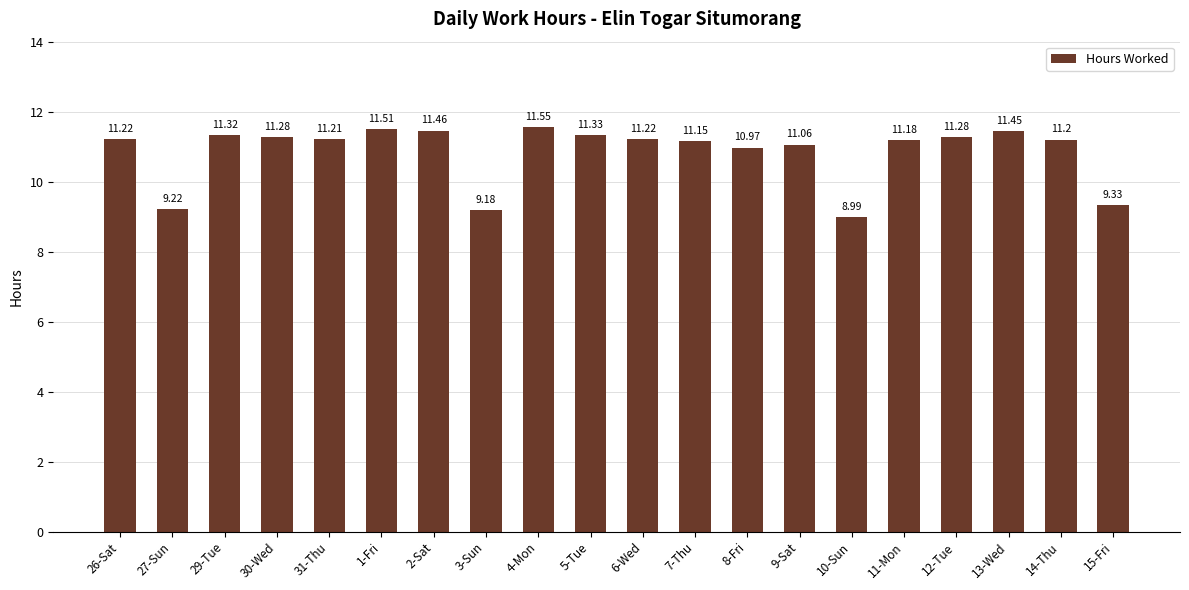

Approximately how many times larger is the value at 12-Tue compared to 10-Sun?

1.3